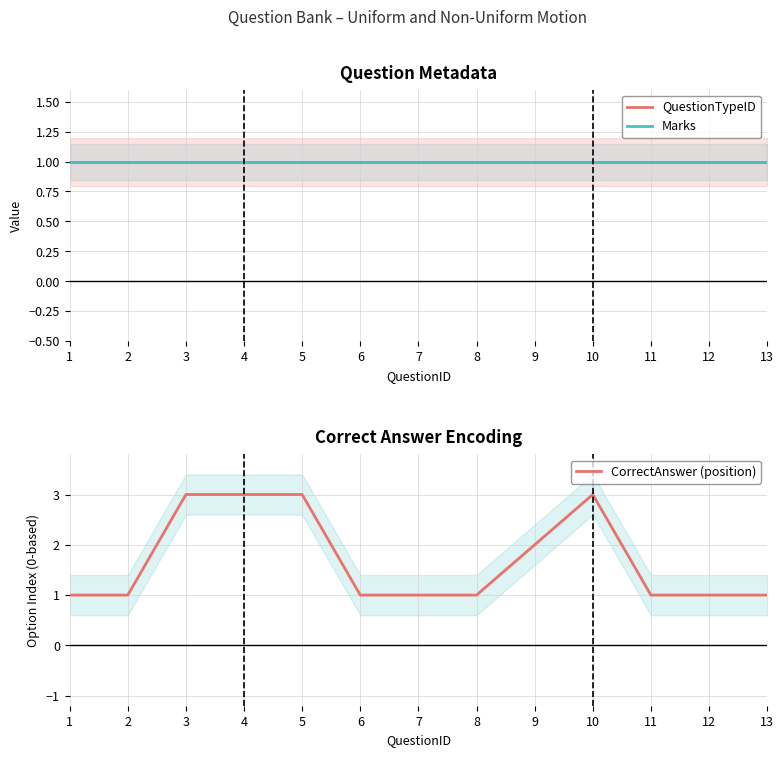

Does the chart have visible grid lines?

Yes